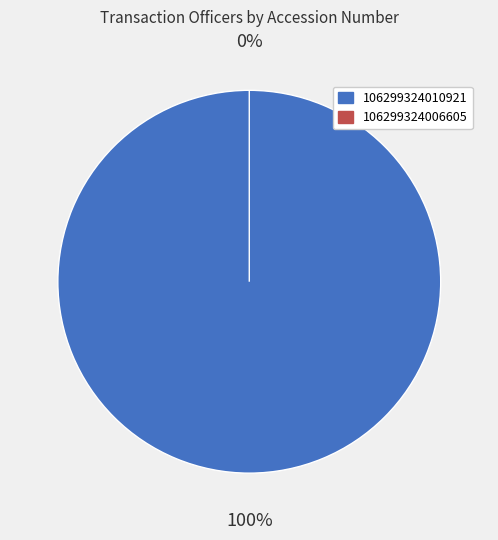

To the nearest percent, what is the combined percentage of 106299324010921 and 106299324006605?

100%